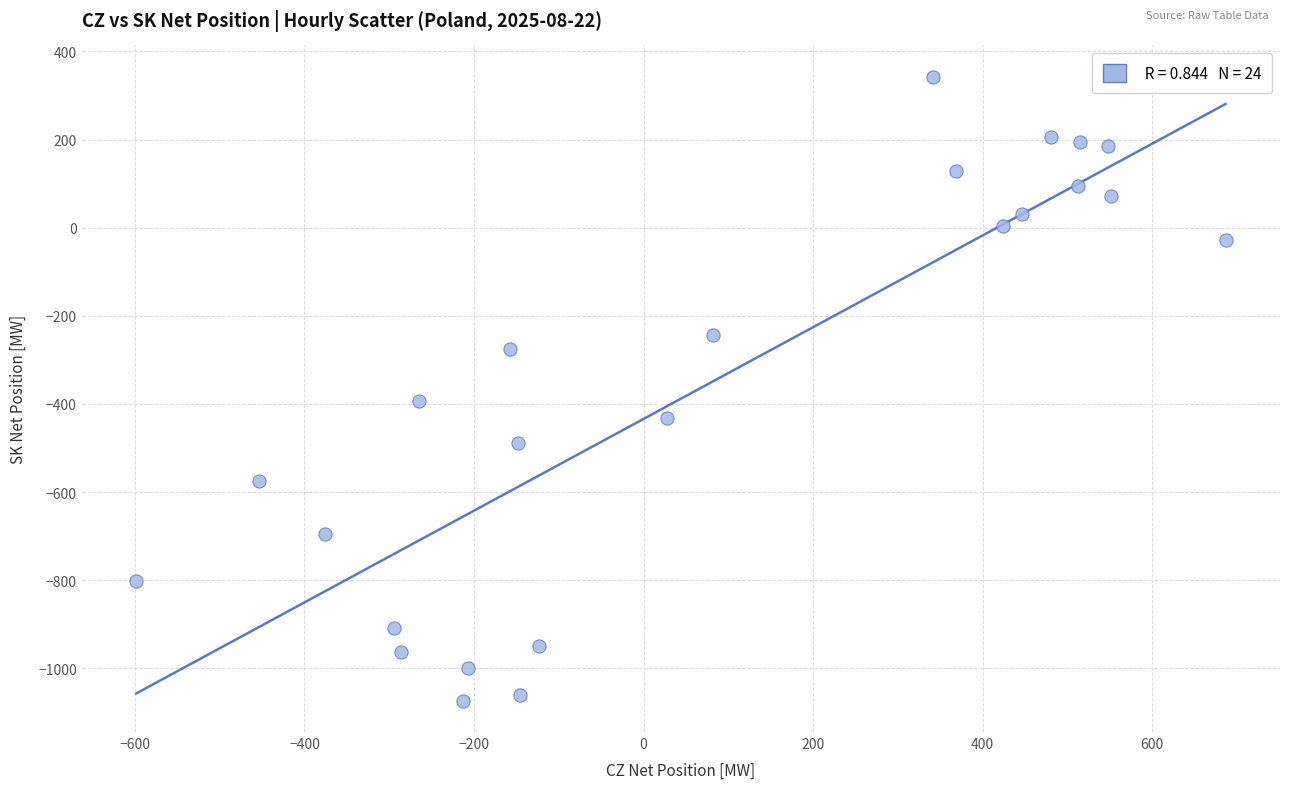

What Y value in the scatter plot is closest to -365?

-394.0